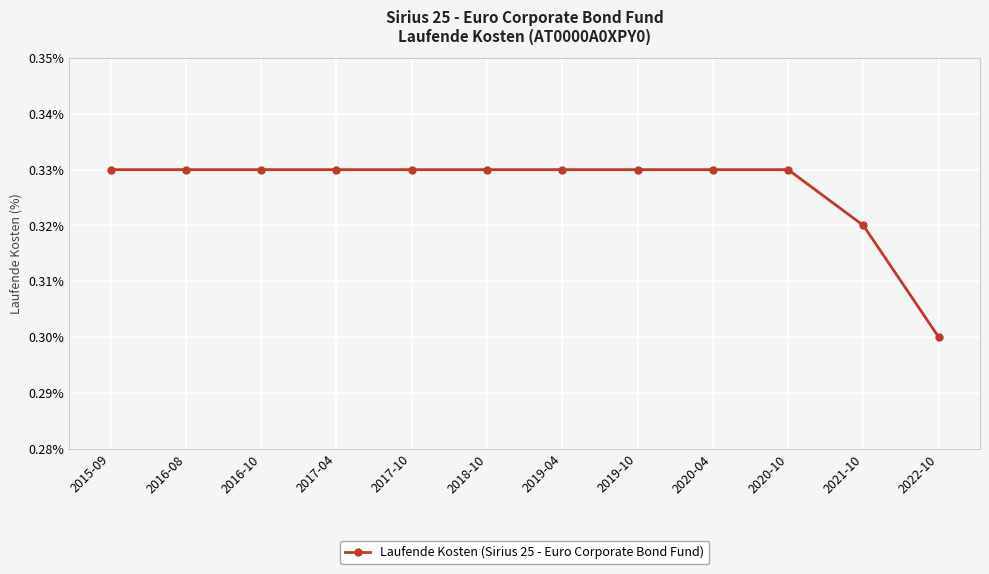

How many values are between 0 and 1?

12